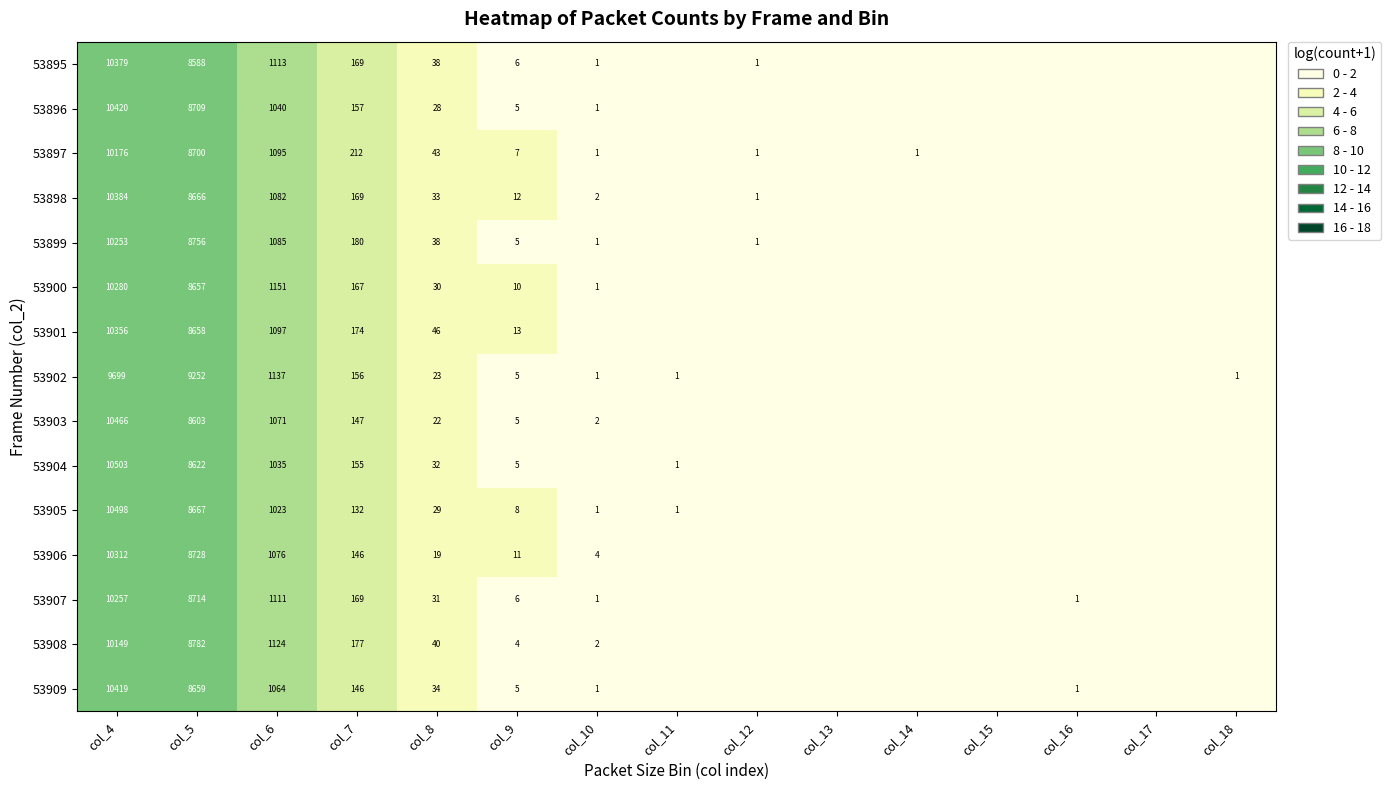

What is the total value across all series at col_4?

154551